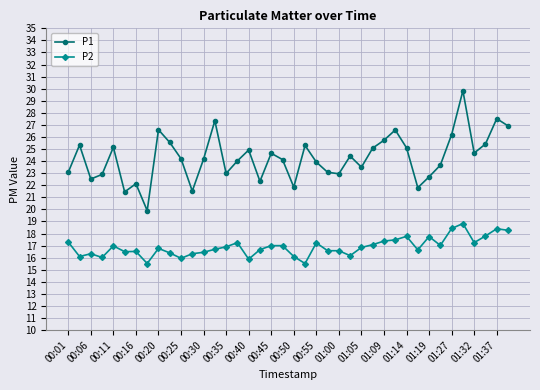

Which series has the largest range (max minus min)?

P1